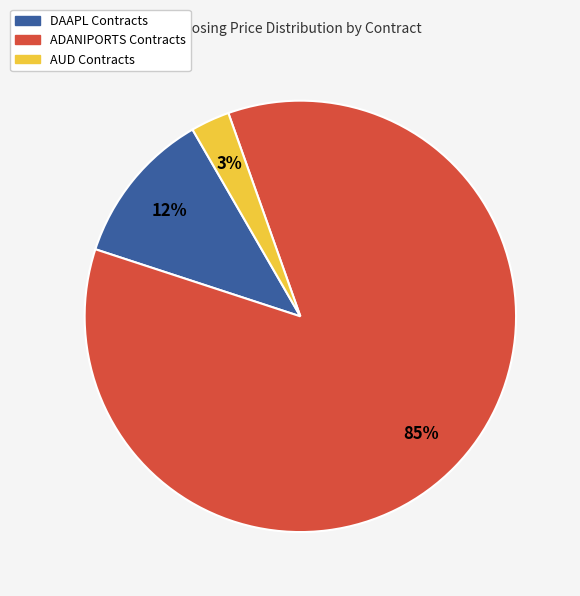

What is the ratio of the value at DAAPL Contracts to the value at AUD Contracts?

4.0